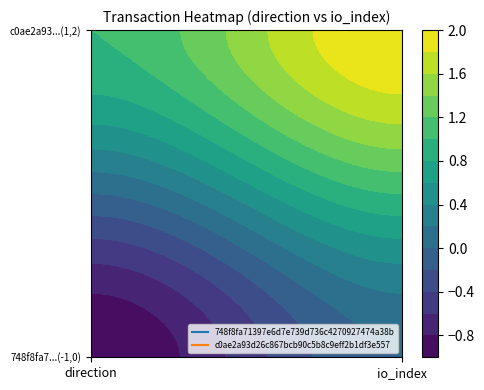

What is the difference between the maximum and minimum values in the 748f8fa71397e6d7e739d736c4270927474a38b series?

1